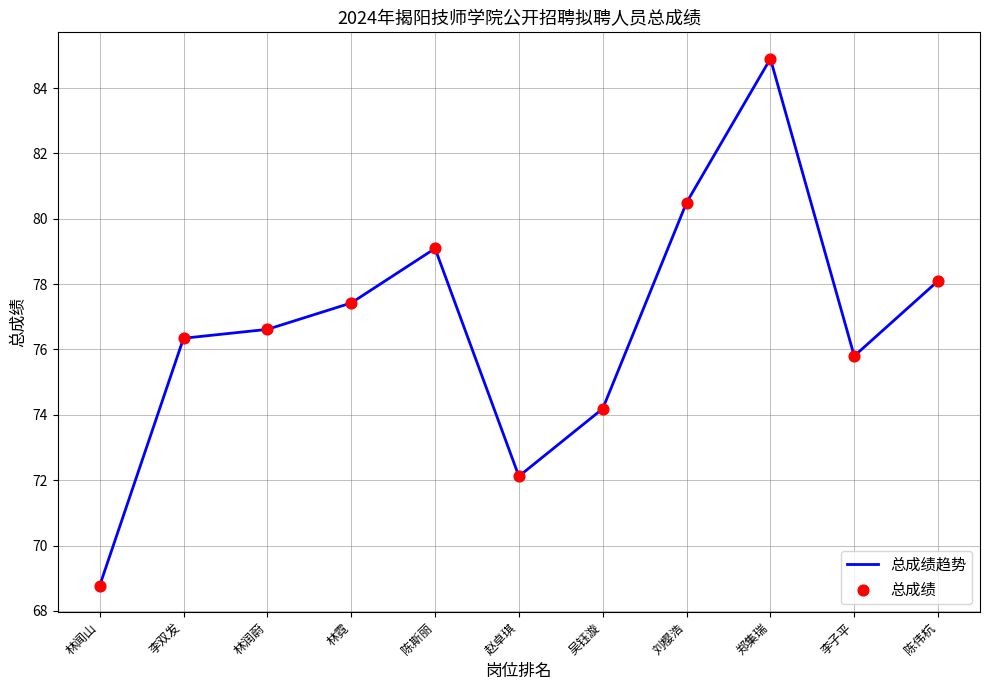

Between 李子平 and 吴钰漩, which is larger?

李子平